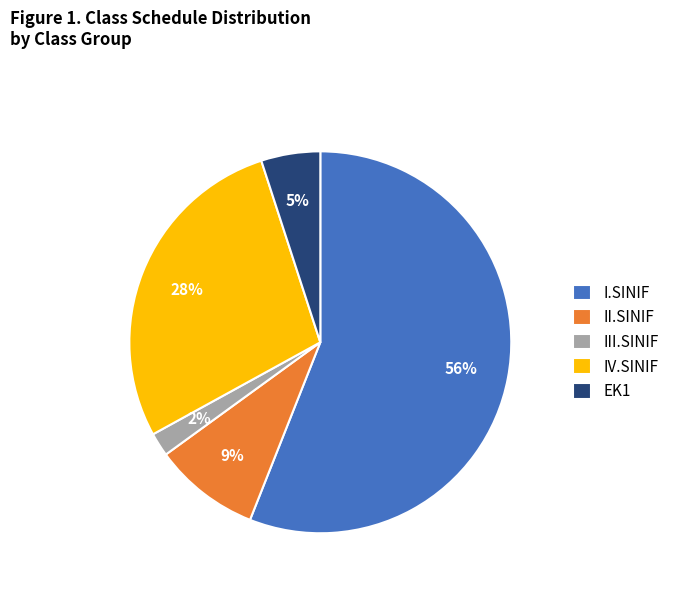

To the nearest percent, what is the combined percentage of I.SINIF and II.SINIF?

65%